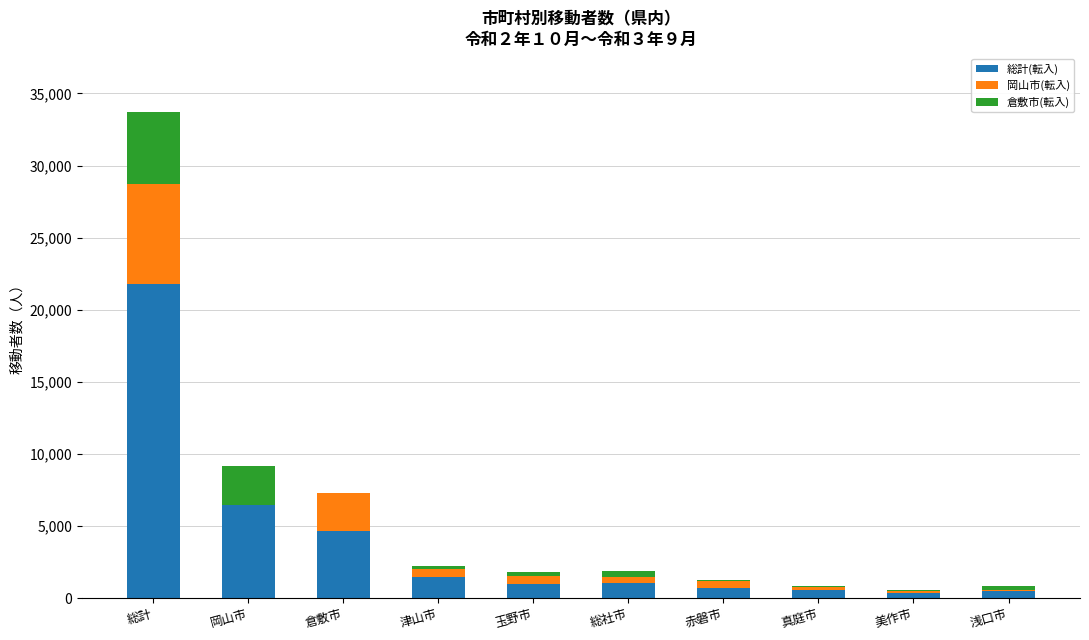

What is the total value across all series at 岡山市?

9176